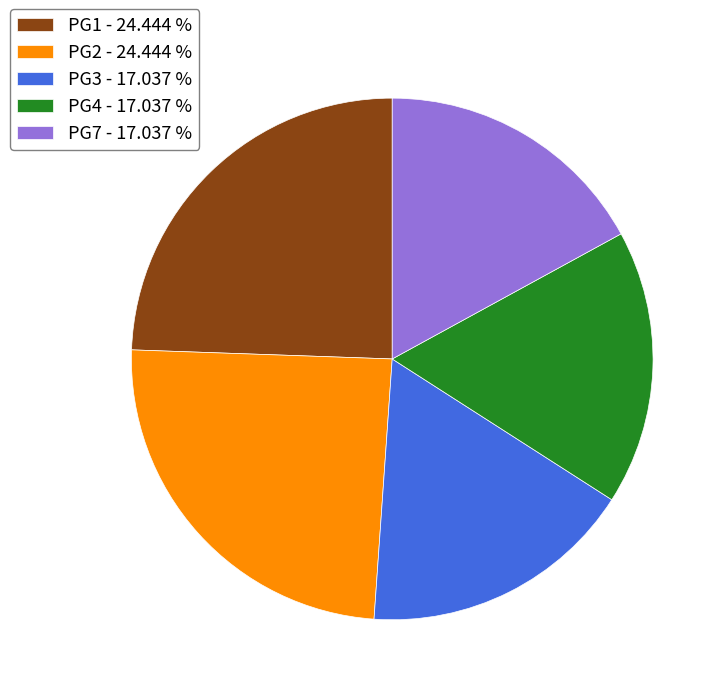

Is there a majority slice in this chart?

No